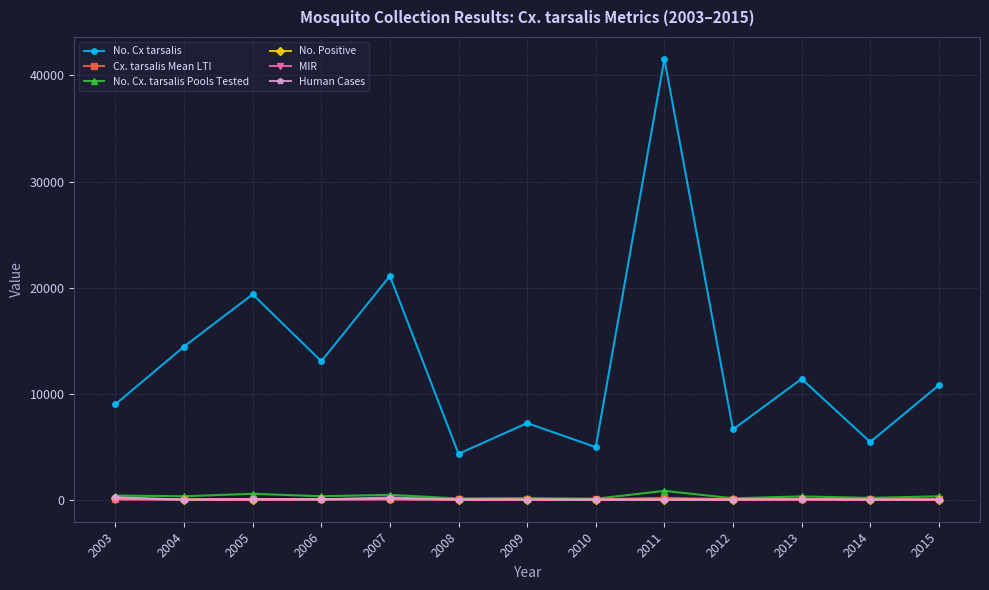

True or false: MIR has more than 0 points higher than both neighbors.

True